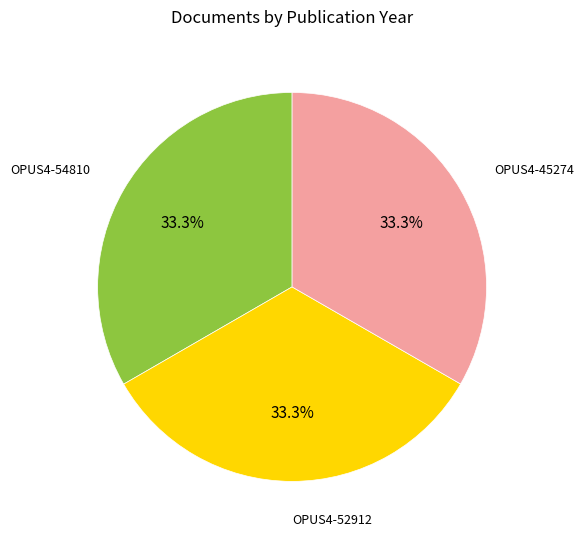

The OPUS4-54810 slice represents 19% of the pie. True or false?

False